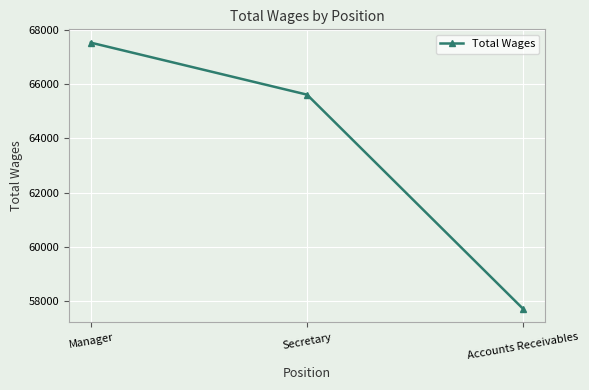

What is the smallest value displayed?

57696